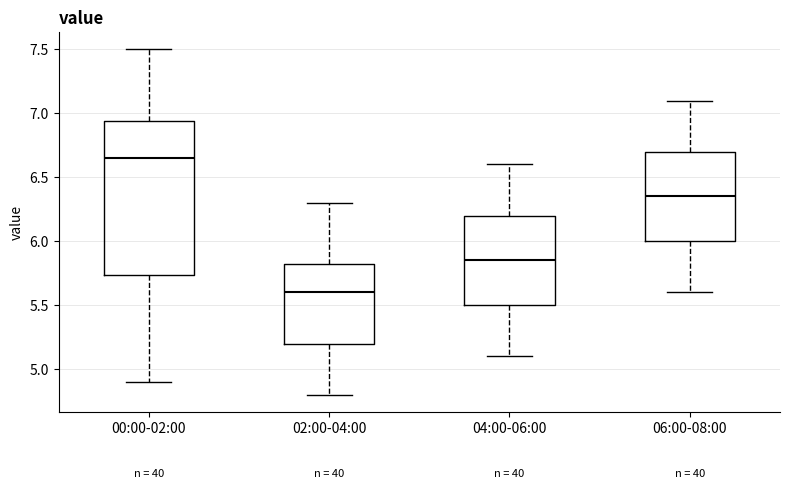

Comparing the boxes themselves (not the whiskers), which one is the tallest?

00:00-02:00